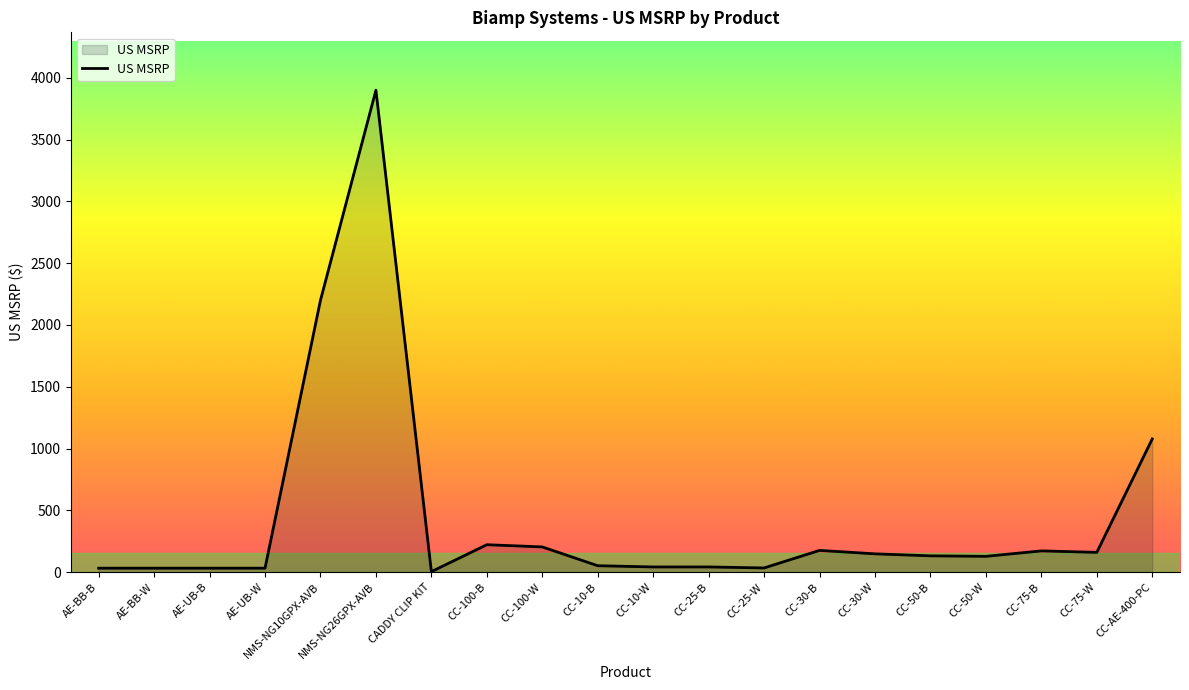

The value at NMS-NG10GPX-AVB is 2200. True or false?

True